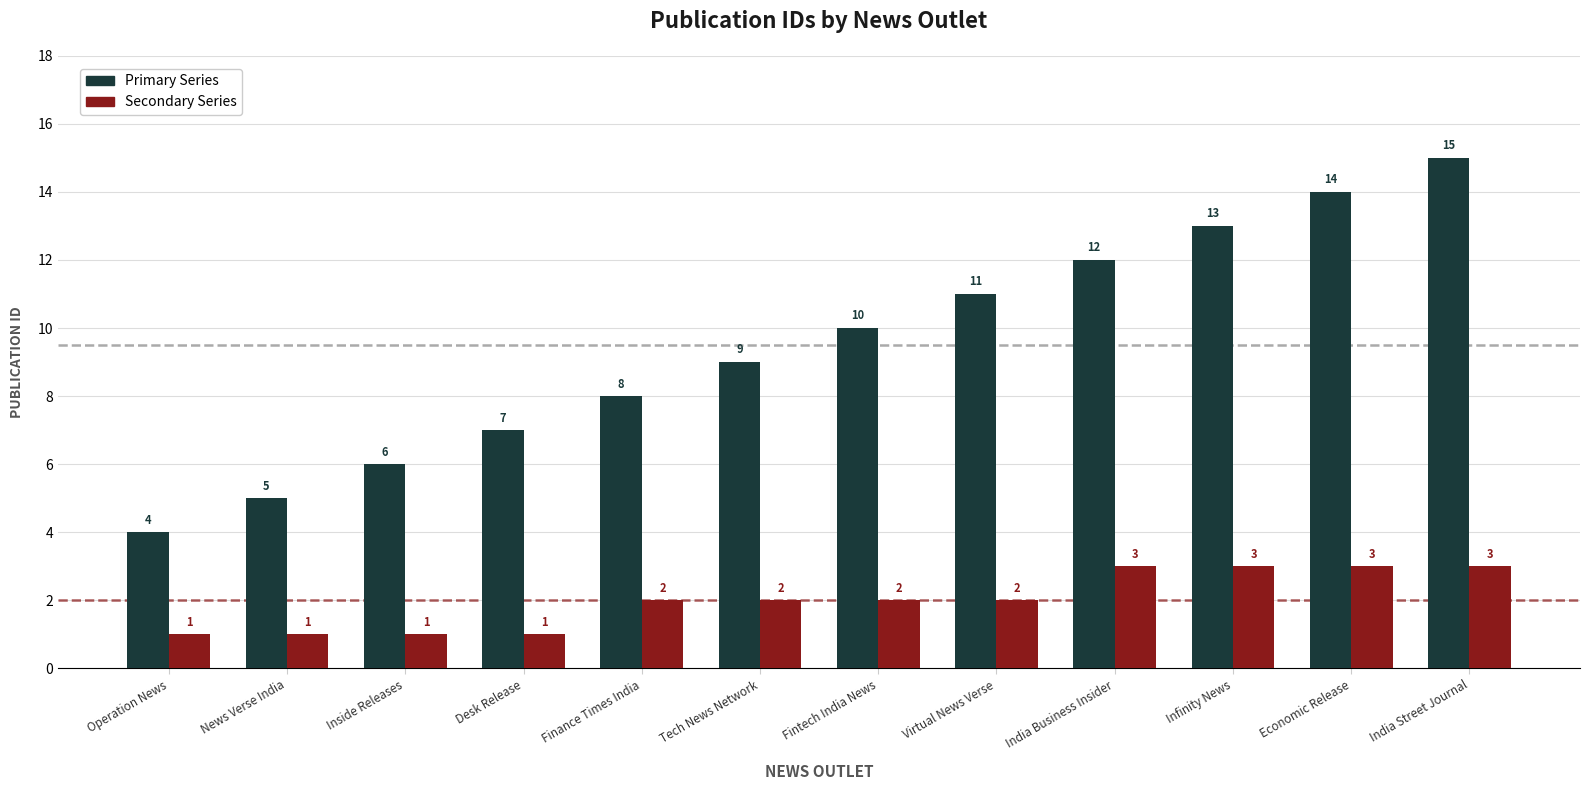

Which series has the largest range (max minus min)?

Primary Series